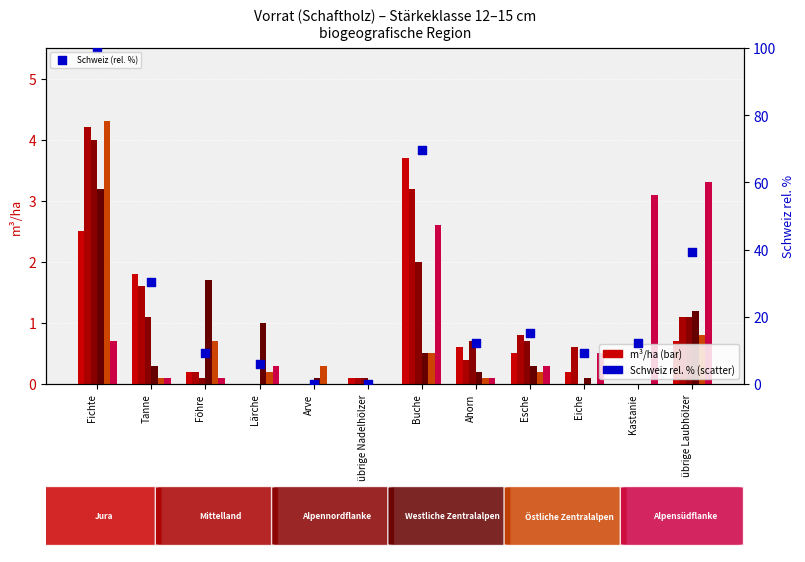

At which category is the sum across all series the highest?

Fichte